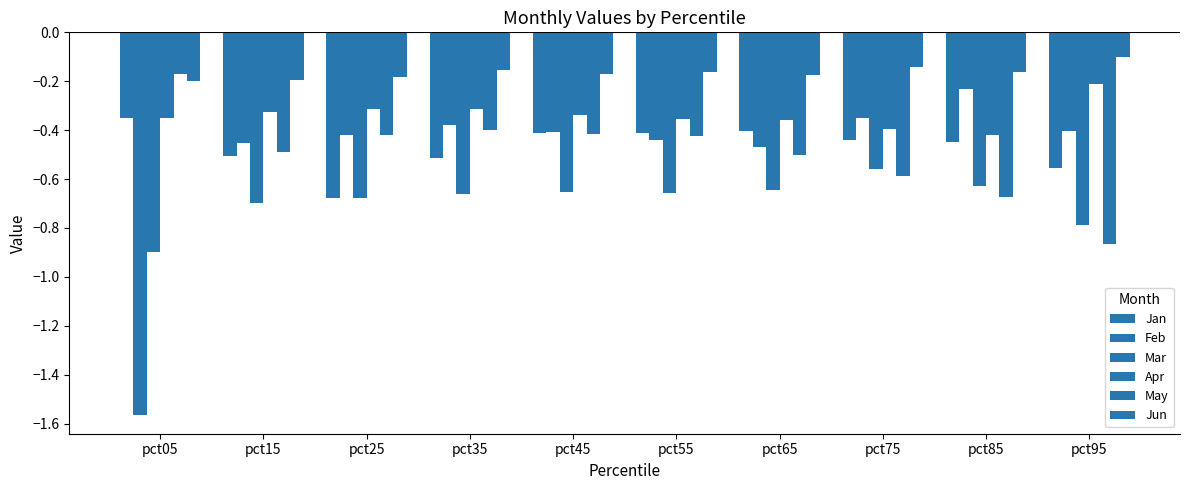

Between pct95 and pct45, which is larger?

pct45